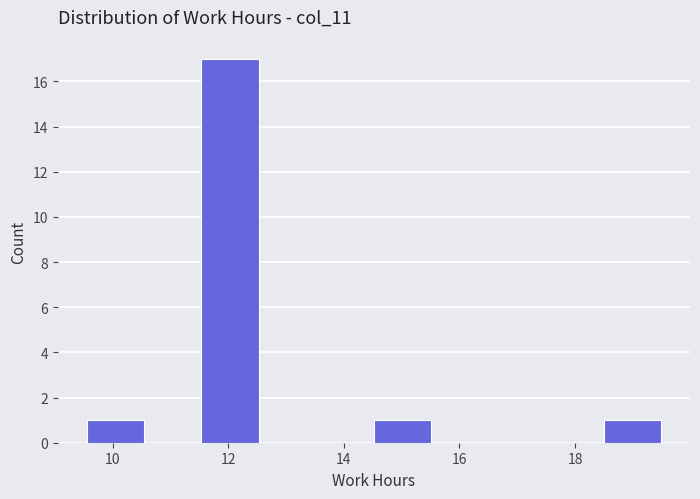

Reading left to right, list every bar in this chart as the range it spans on the x-axis followed by its height. Neither the bar edges nor the heights are printed on the chart, so give them approximately, as read against the axes.

9.6 to 10.6: 1
10.6 to 11.6: 0
11.6 to 12.6: 17
12.6 to 13.6: 0
13.6 to 14.6: 0
14.6 to 15.6: 1
15.6 to 16.6: 0
16.6 to 17.6: 0
17.6 to 18.4: 0
18.4 to 19.4: 1